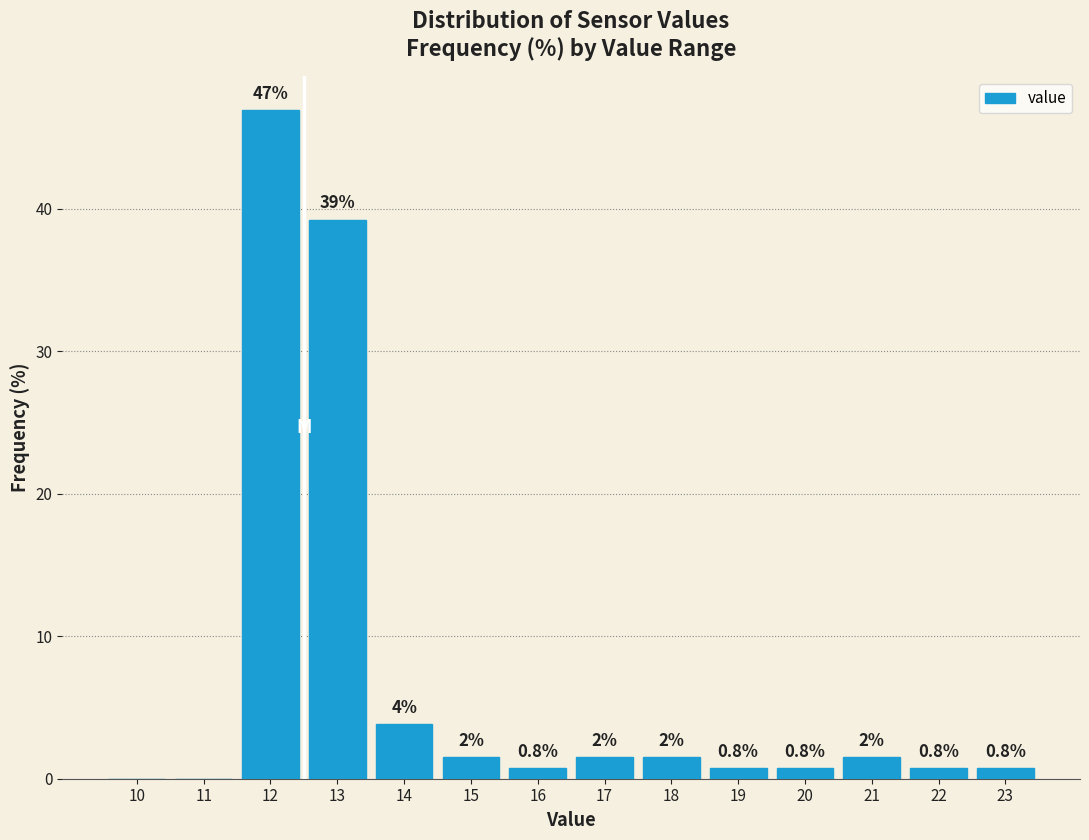

At which label does the data first exceed 1?

12